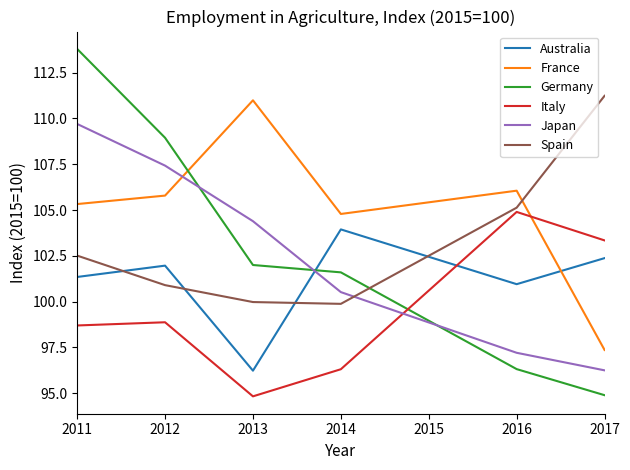

Is it true that Australia equals 175.1 at 2011?

False